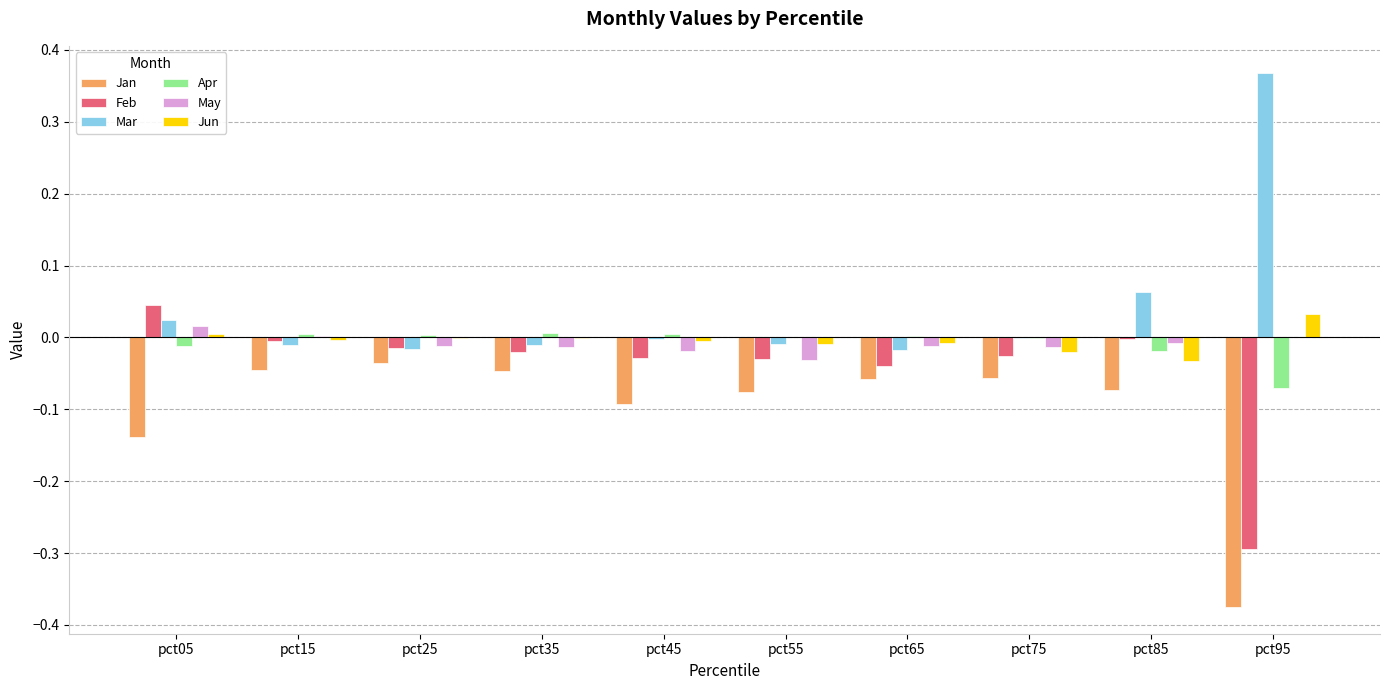

Which series has the largest total across all categories?

Mar